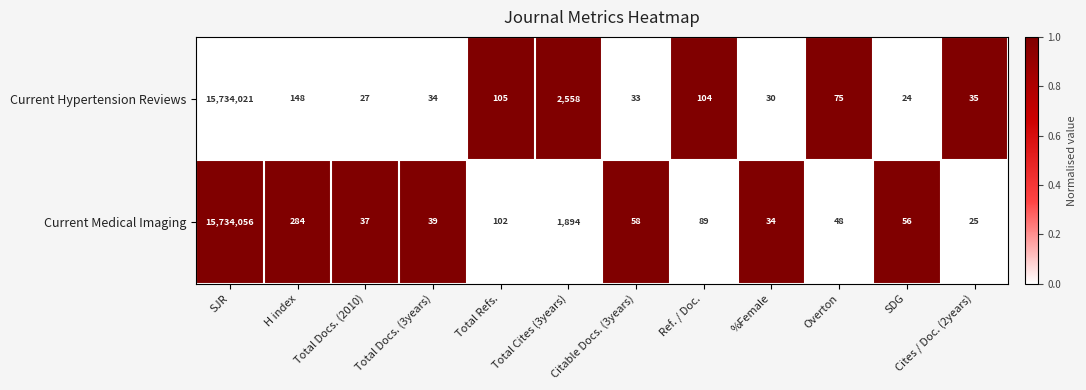

At which category does the chart reach its peak across all series?

SJR